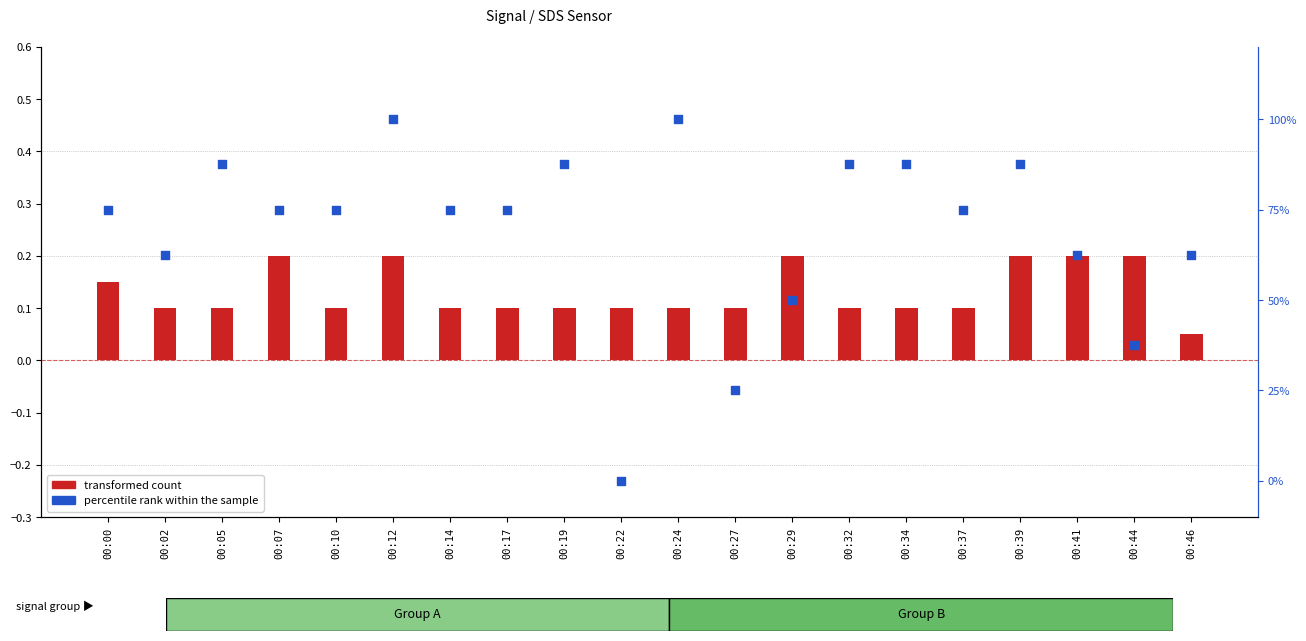

Which series has the largest Y range (max minus min)?

percentile rank within the sample